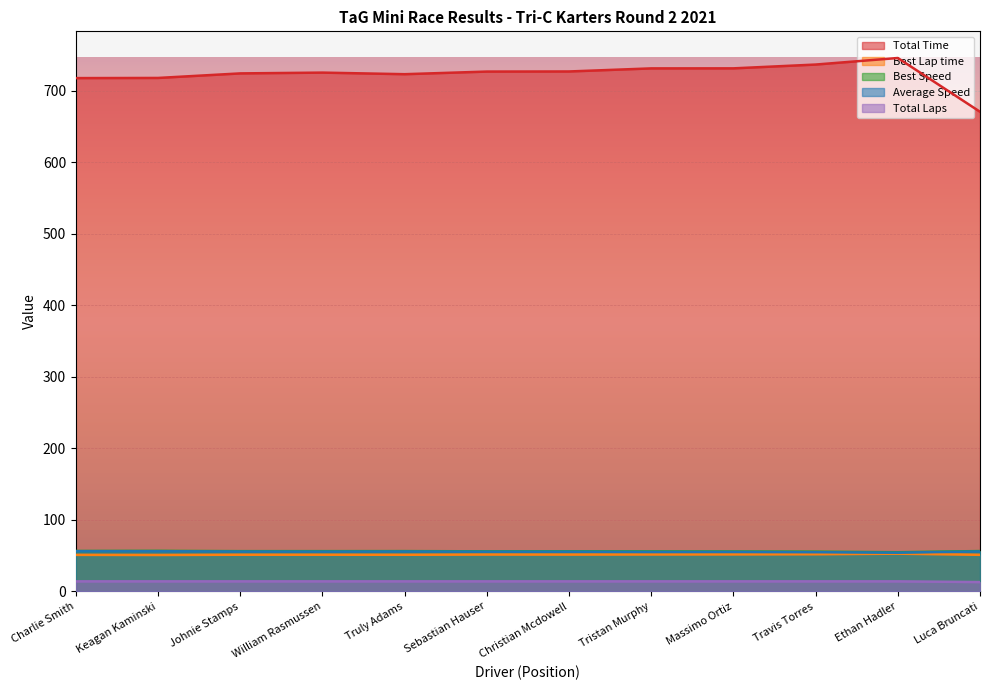

What is the approximate value of Total Time at Sebastian Hauser?

726.6